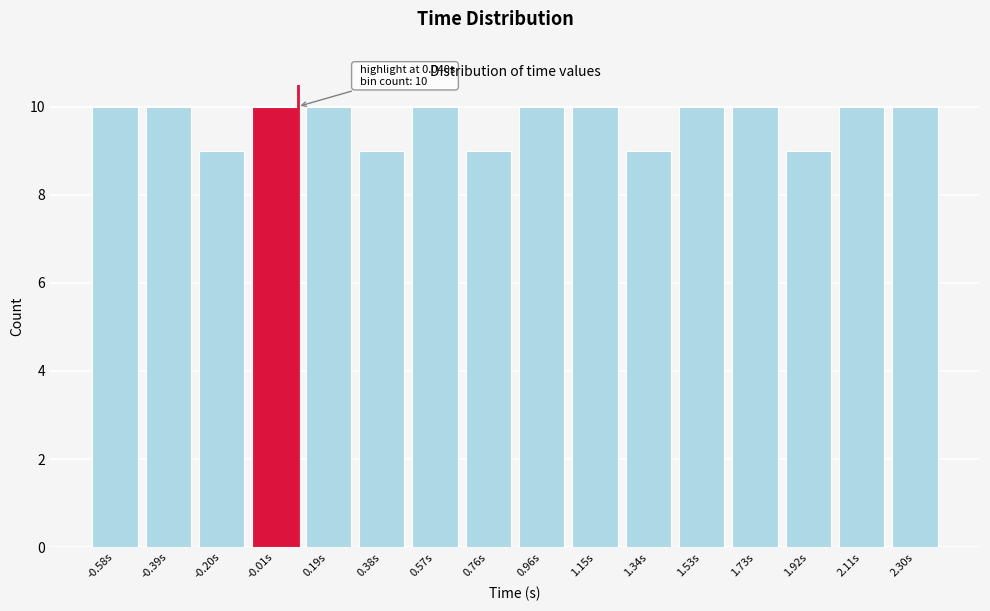

Reading left to right, list all the values displayed in this chart.

-0.58s=10	-0.39s=10	-0.20s=9	-0.01s=10	0.19s=10	0.38s=9	0.57s=10	0.76s=9	0.96s=10	1.15s=10	1.34s=9	1.53s=10	1.73s=10	1.92s=9	2.11s=10	2.30s=10